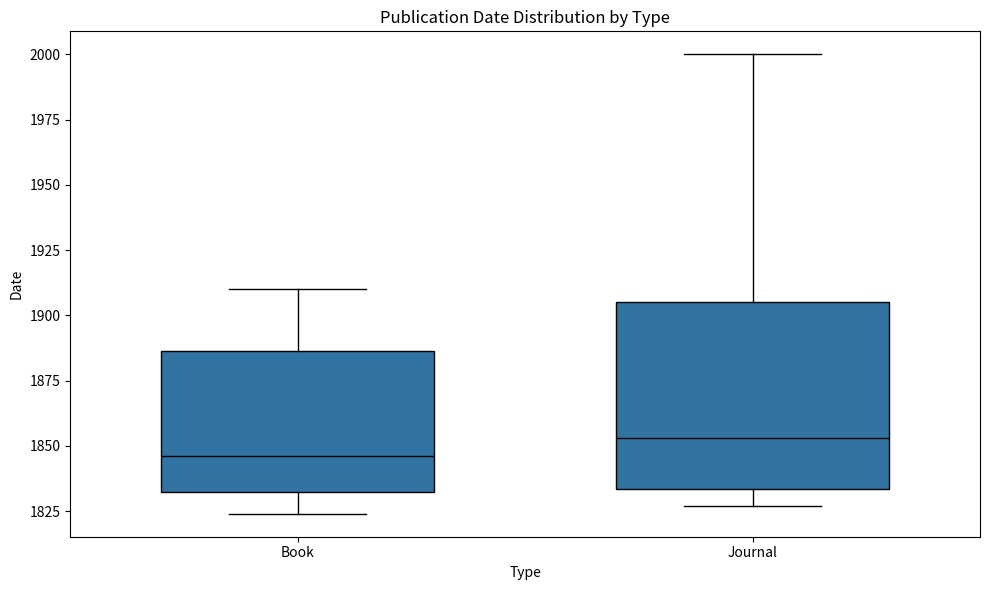

Which box has the highest median line?

Journal